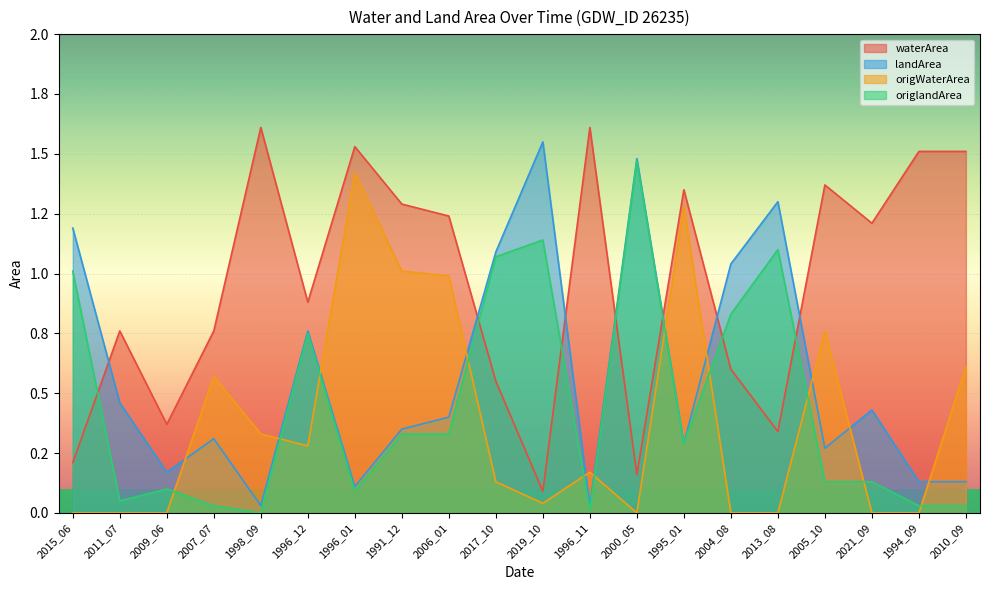

True or false: waterArea has a value of 1.4 at 2005_10.

True